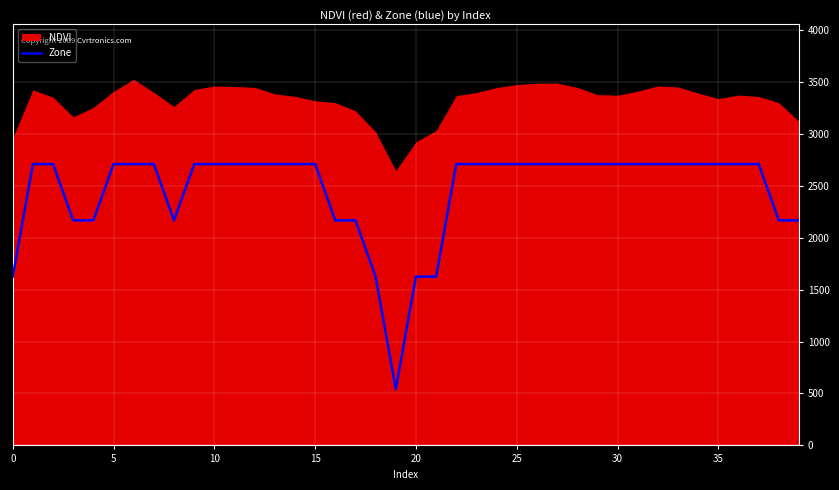

What is the minimum value shown in the chart?

541.6